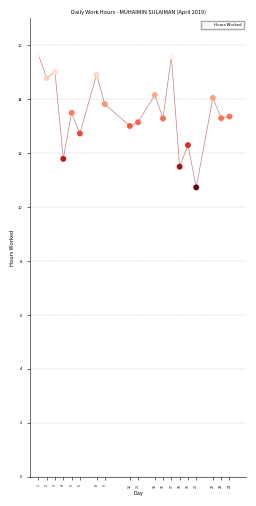

What is the range of Y values (max minus min)?

4.9